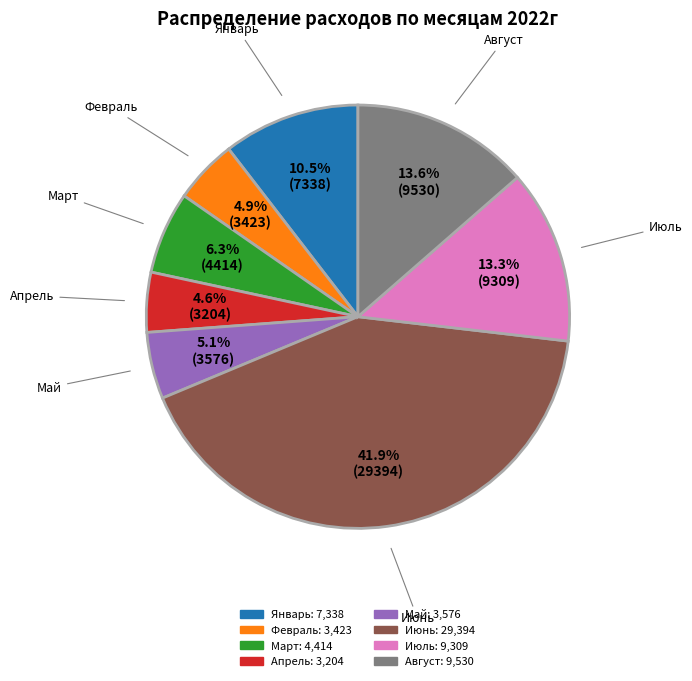

True or false: Февраль accounts for 5% of the total.

True